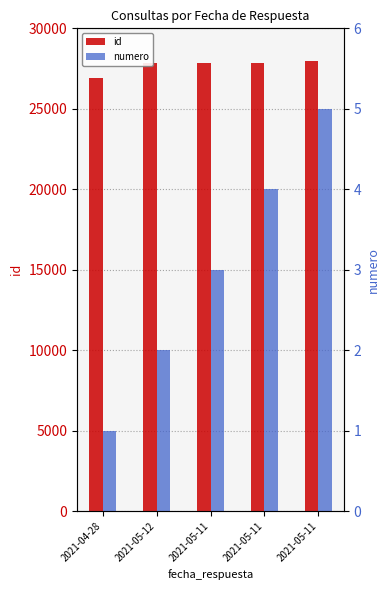

Reading left to right, extract all data points from this chart.

id: 26925	27836	27838	27840	27981
numero: 1	2	3	4	5